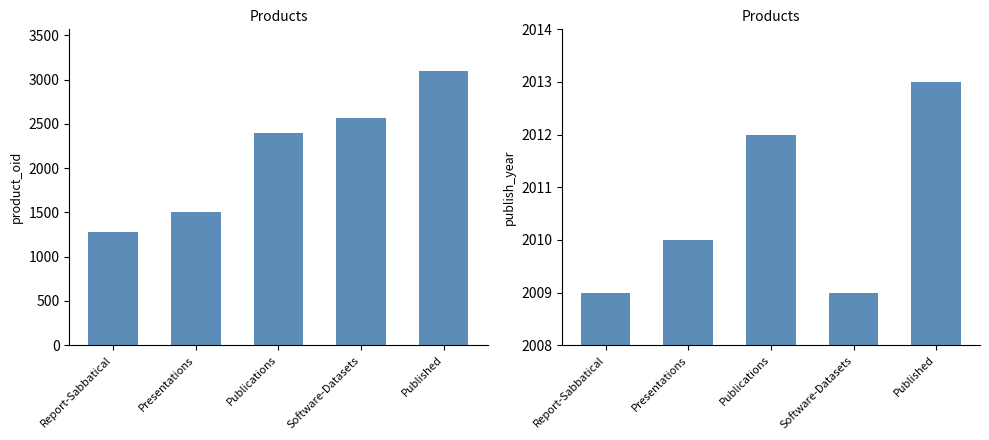

What is the greatest value displayed?

3102